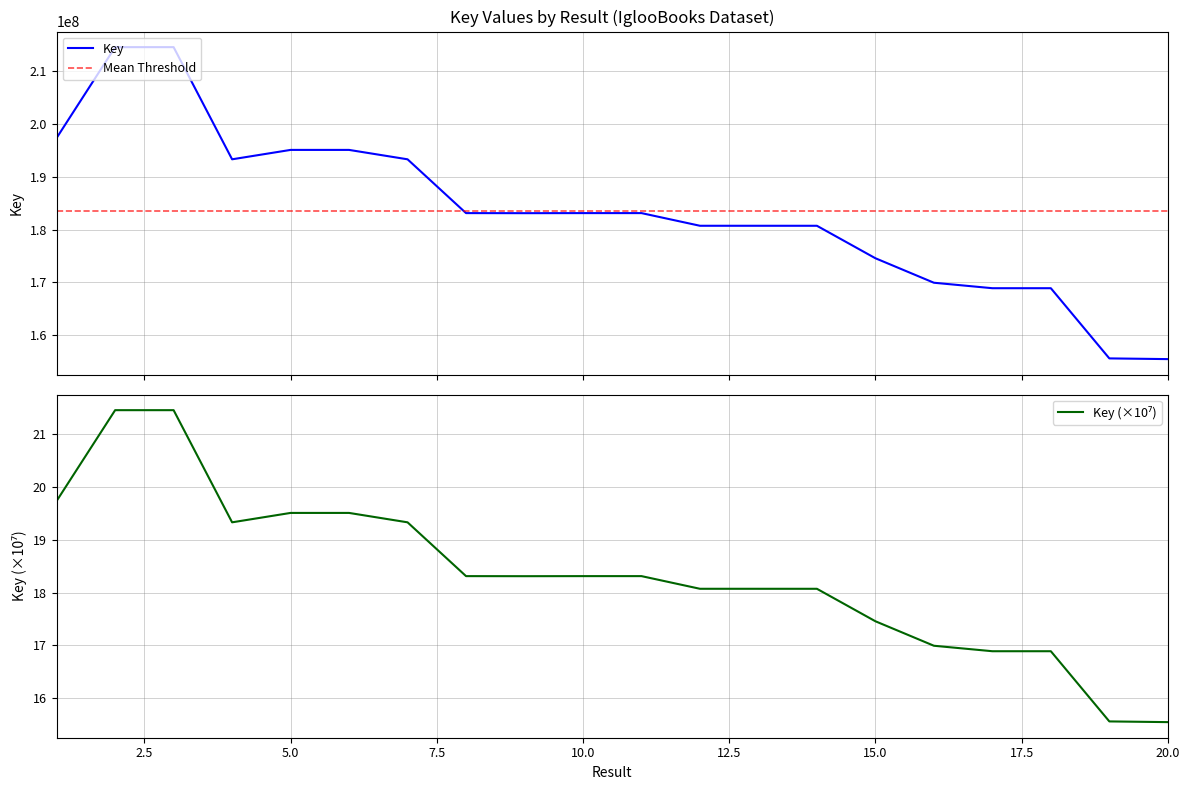

What is the value of the 18th point from the left?

168858266